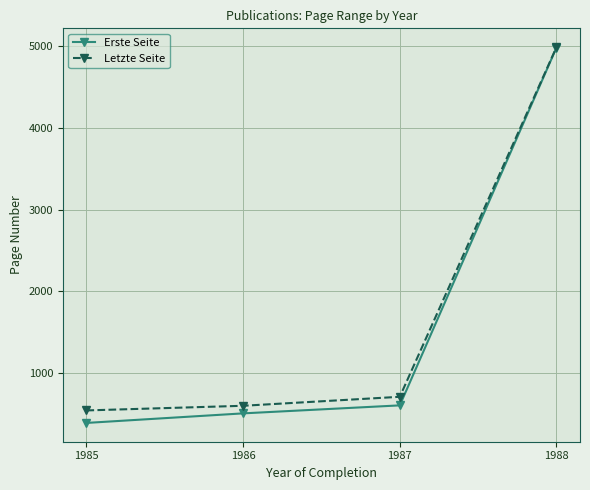

What is the spread (max minus min) of values at 1987?

105